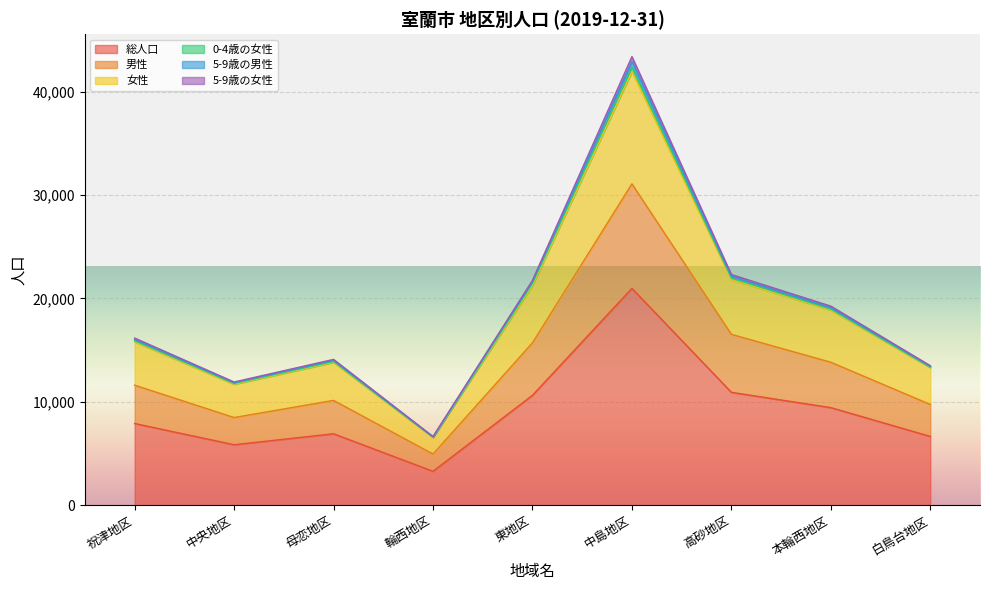

The 総人口 series shows 6907 at 母恋地区. True or false?

True